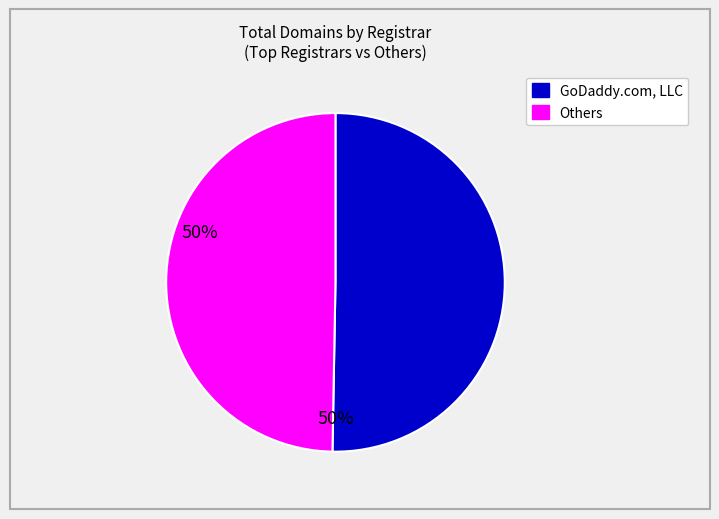

How many slices are in this pie chart?

2